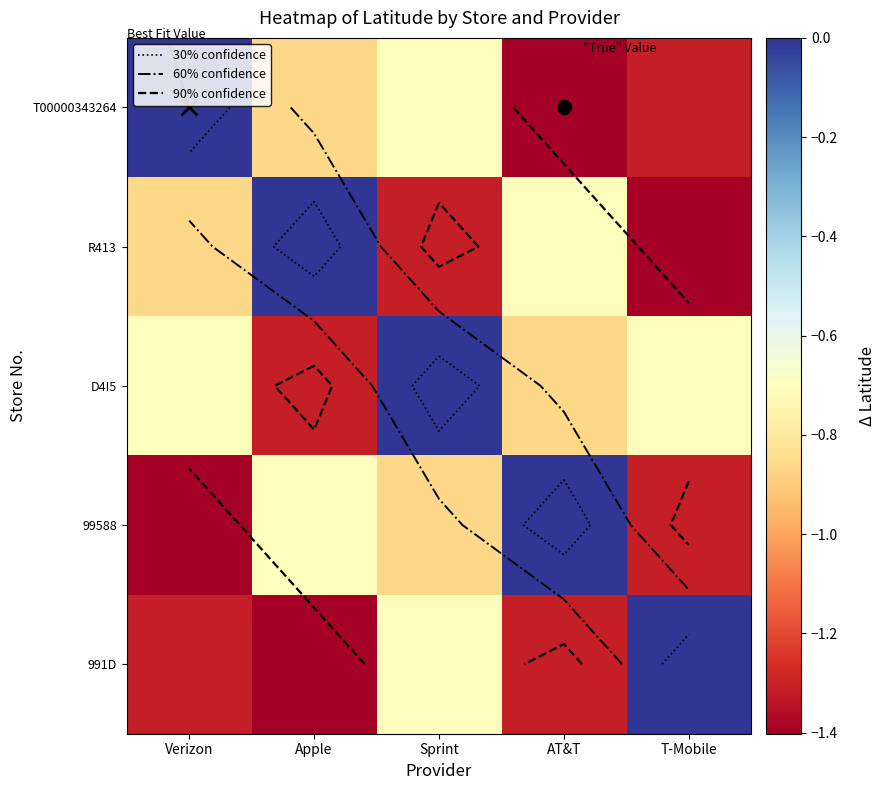

The value of D4I5 at Sprint is 0.9. True or false?

False